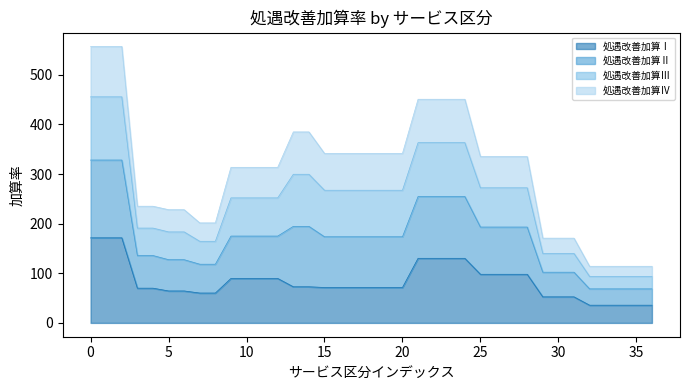

What is the minimum value for 処遇改善加算Ⅰ?

35.7